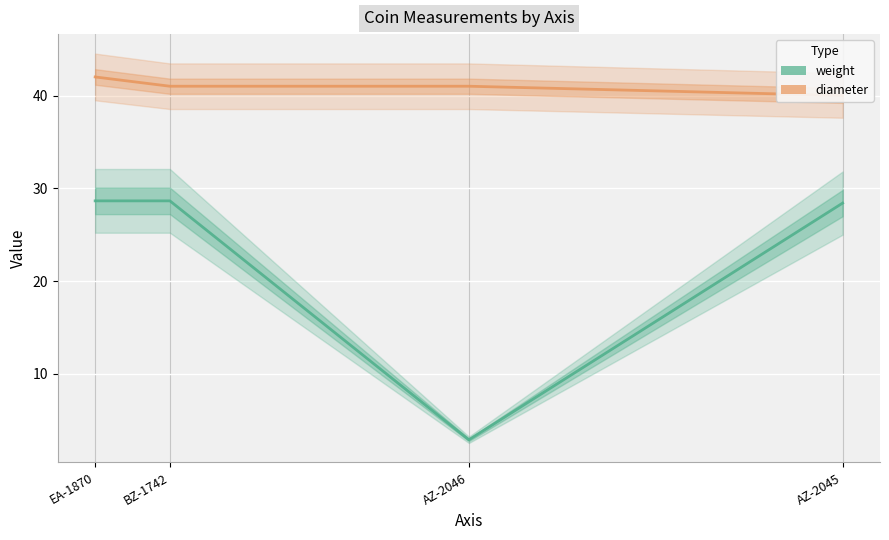

Reading left to right, transcribe all the data shown in this chart.

weight: 28.6	28.6	2.9	28.4
diameter: 42.0	41.0	41.0	40.0